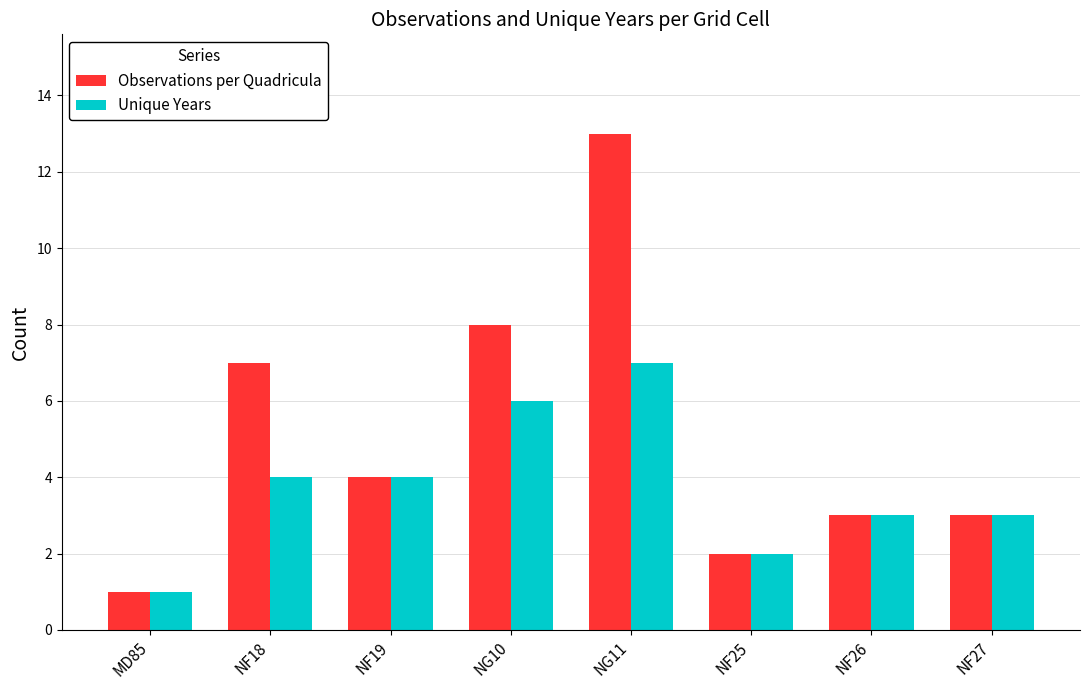

Is the value of Observations per Quadricula at NF26 greater than the value of Unique Years at NG11?

No